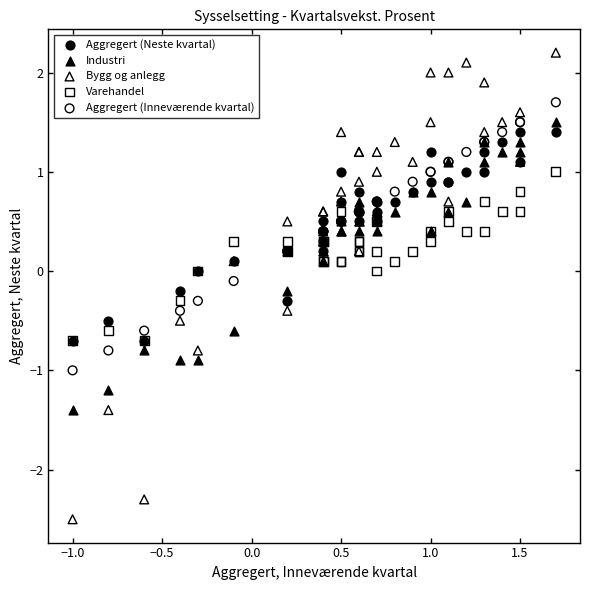

What are all the series names shown in the legend?

Aggregert (Neste kvartal), Industri, Bygg og anlegg, Varehandel, Aggregert (Inneværende kvartal)